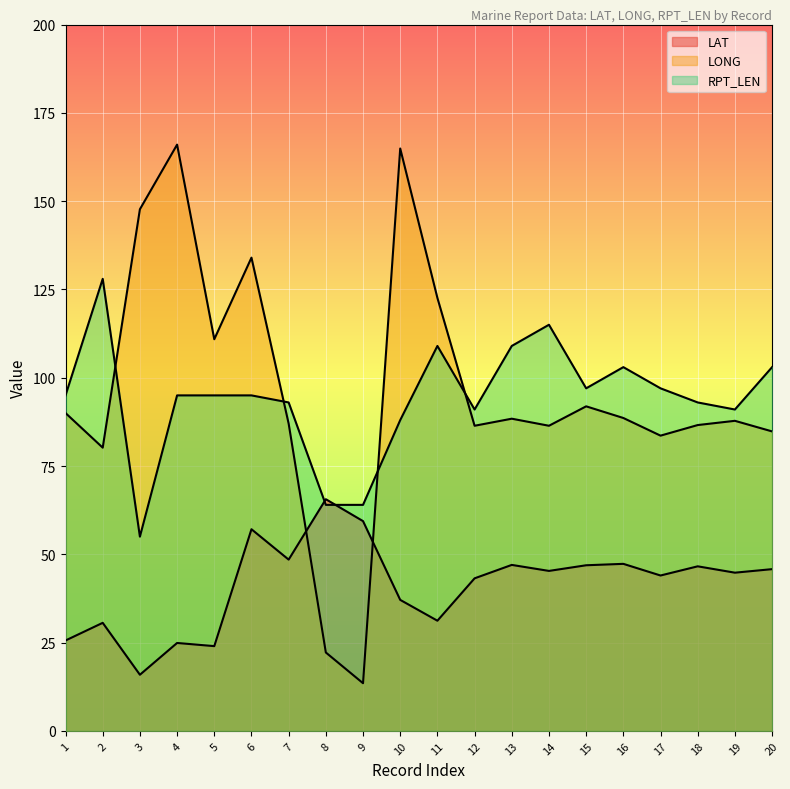

Where do LONG and LAT first cross each other?

7 and 8